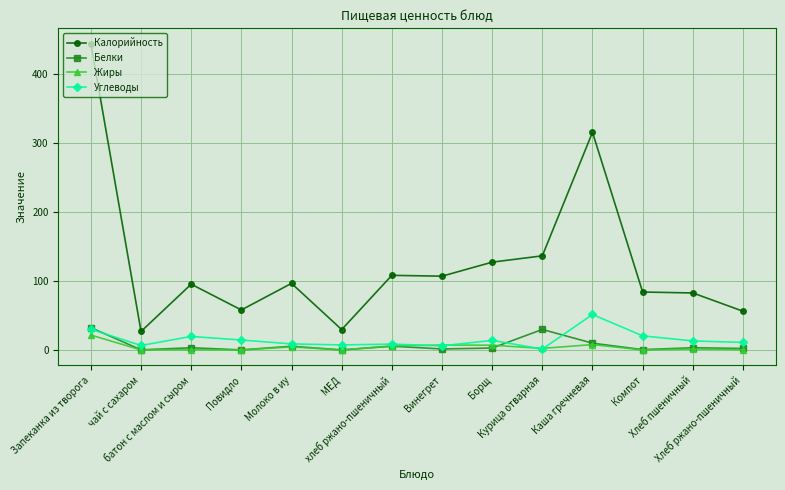

What is the greatest value displayed?

443.3